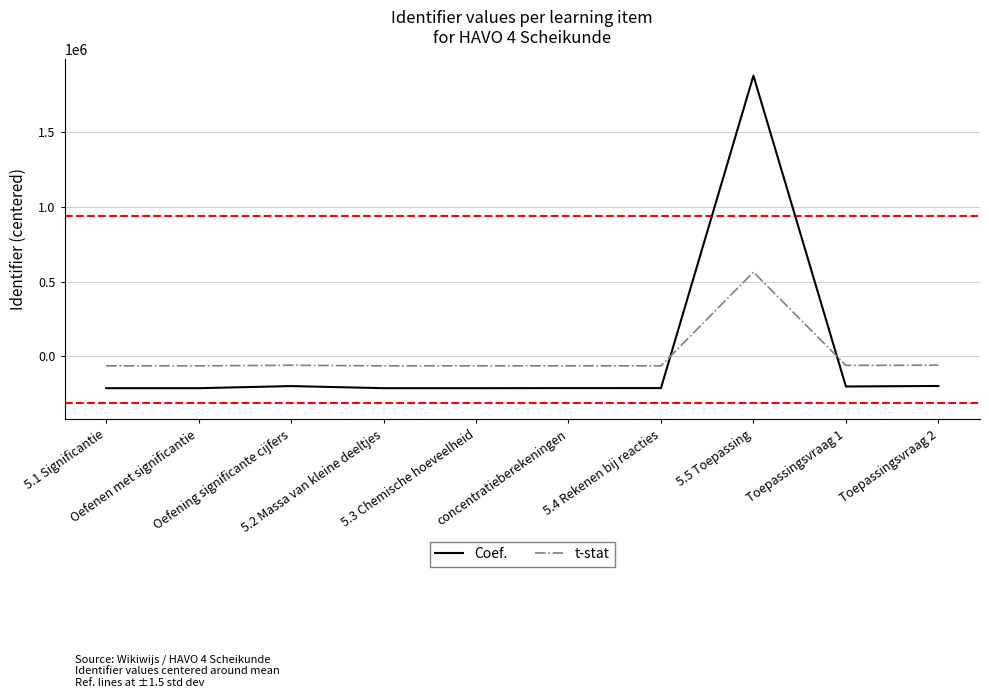

List the series in order of their peak value, highest first.

Coef., t-stat